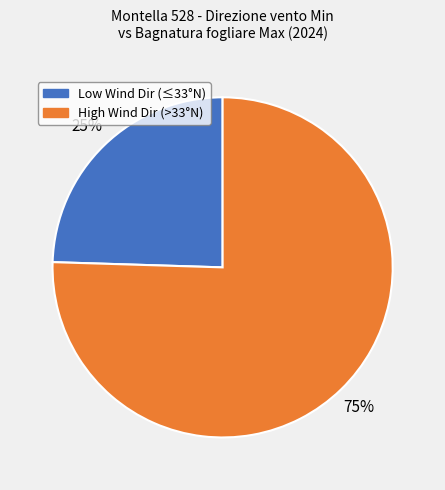

Is there a majority slice in this chart?

Yes